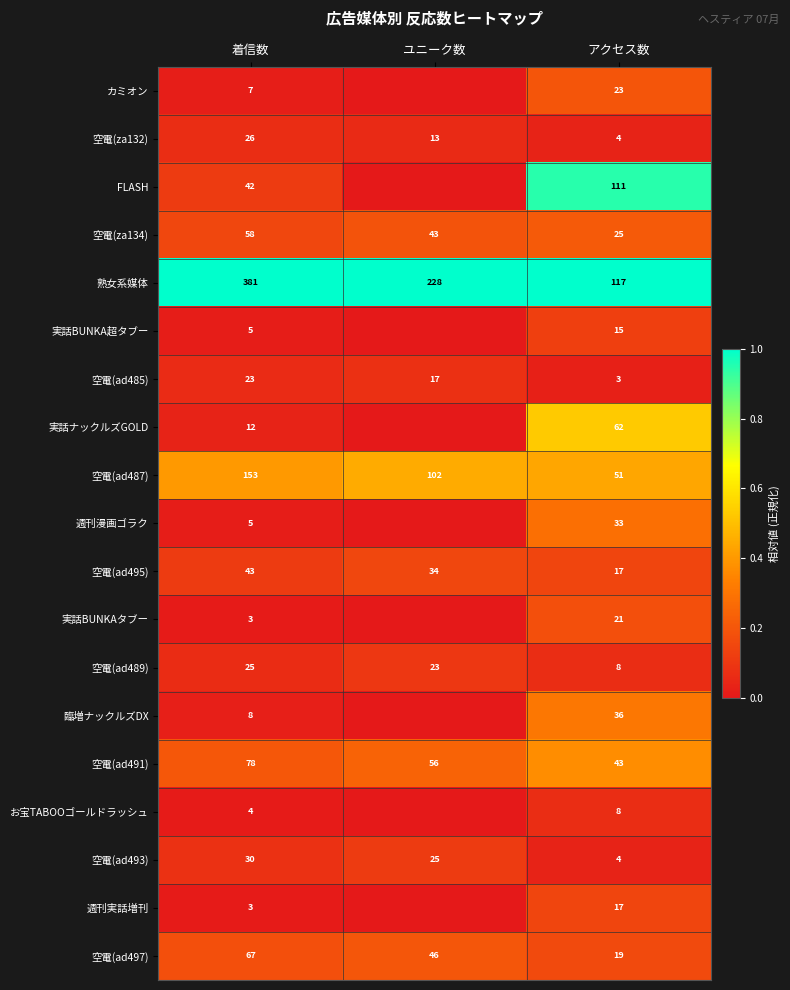

What is the difference between the 空電(ad493) values at ユニーク数 and アクセス数?

21